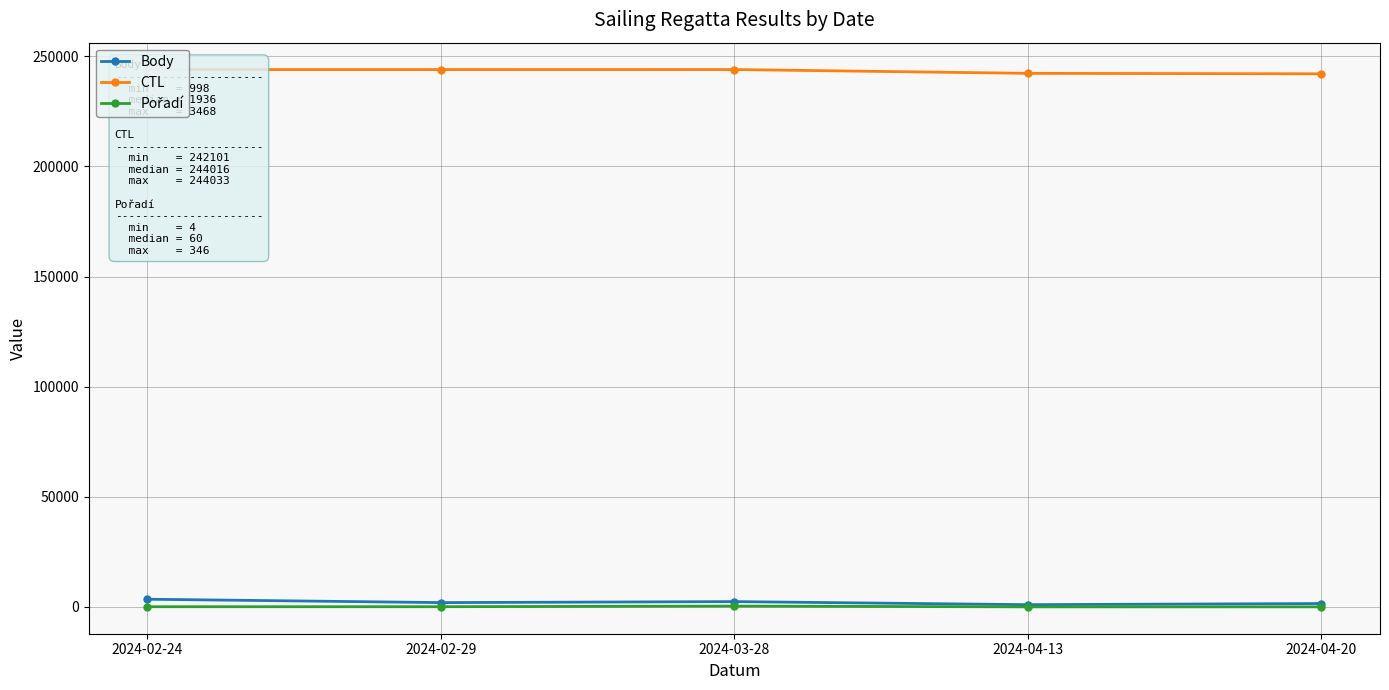

What is the greatest value displayed?

244033